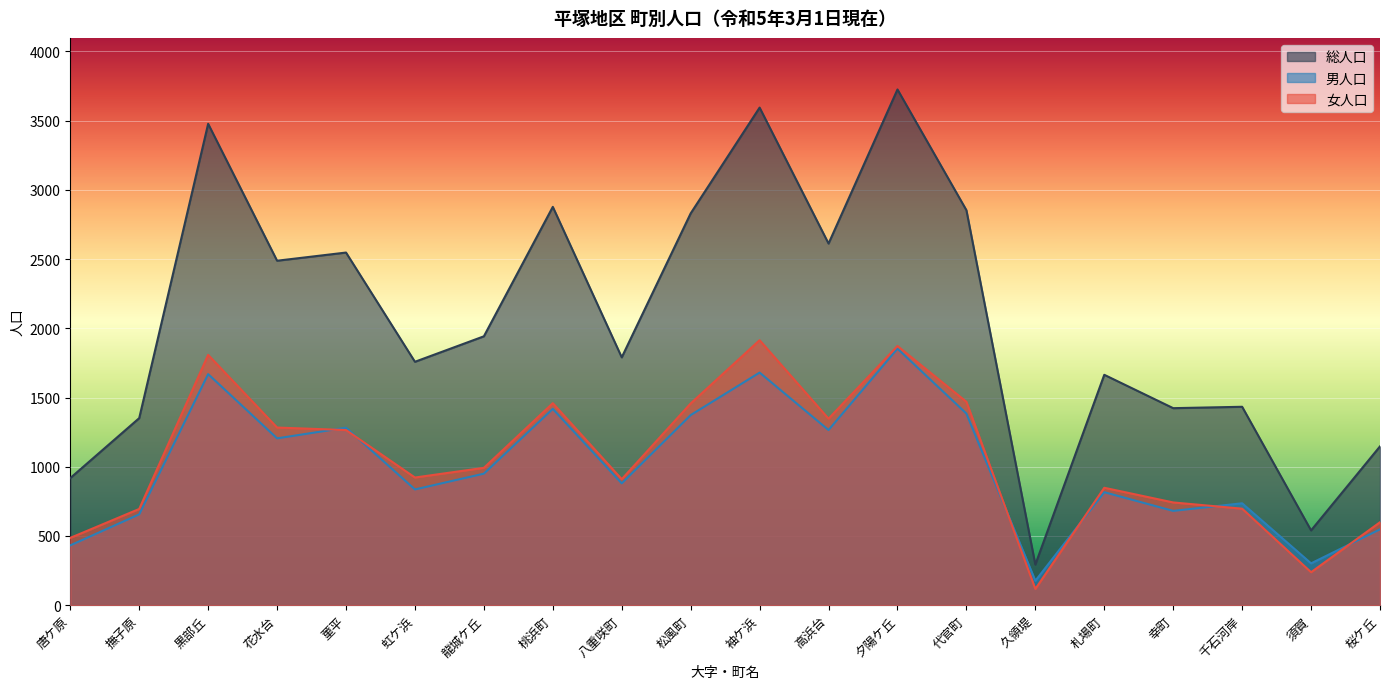

The 男人口 series shows 582 at 松風町. True or false?

False